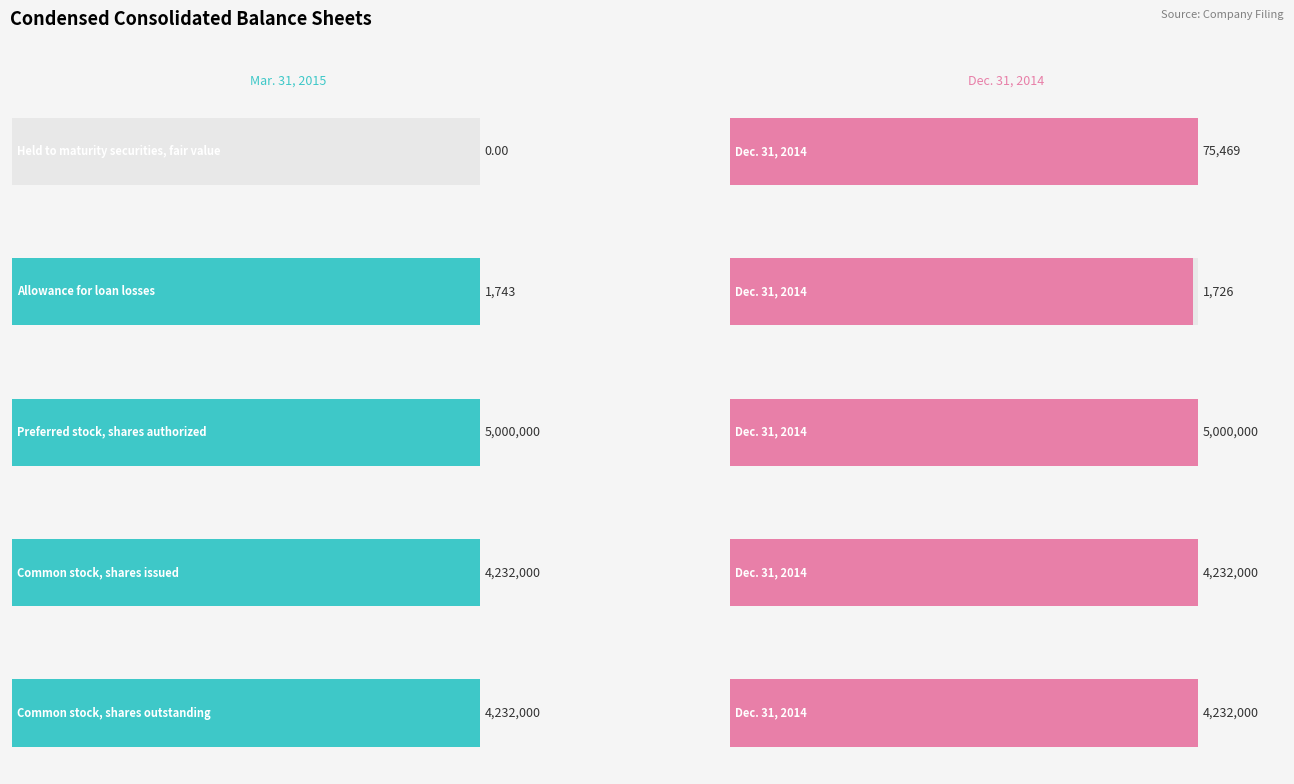

Are the bars grouped side by side (vs. stacked)?

Yes